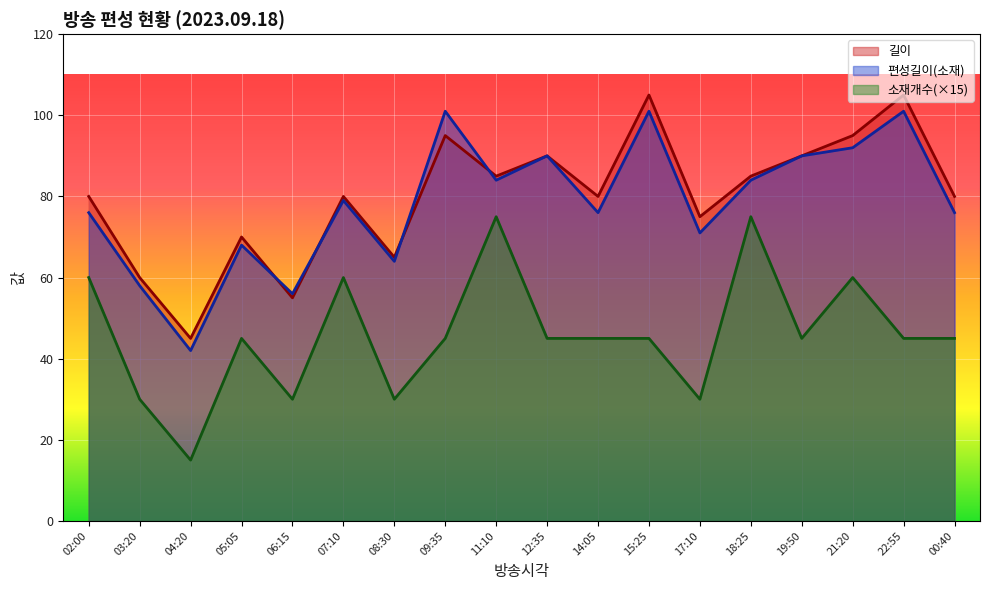

Count the 소재개수 values in the range 30 to 60.

15